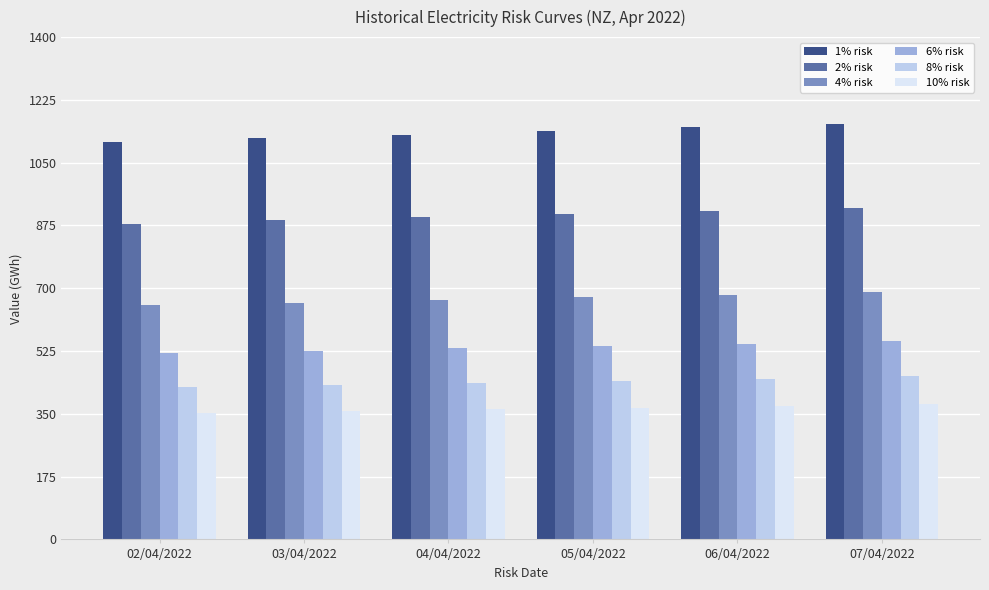

How many groups of bars are there?

6